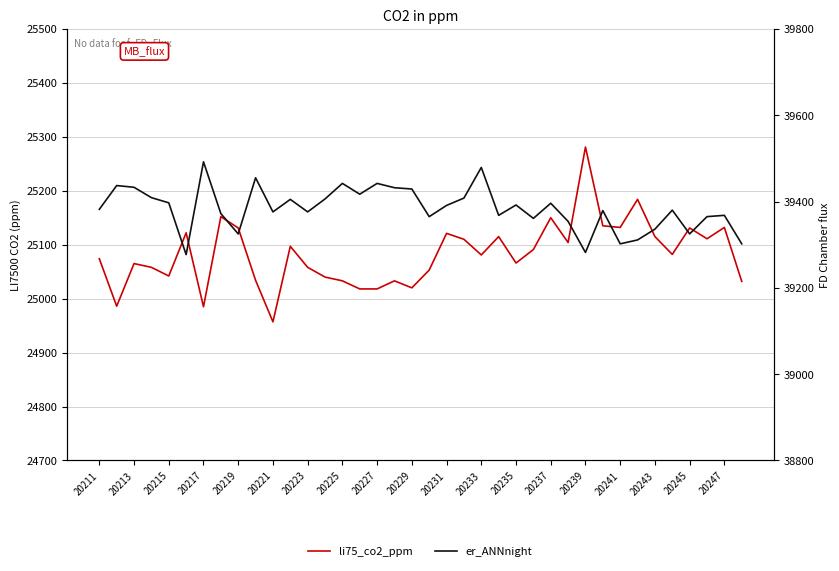

Does the chart display data point markers on the line(s)?

No